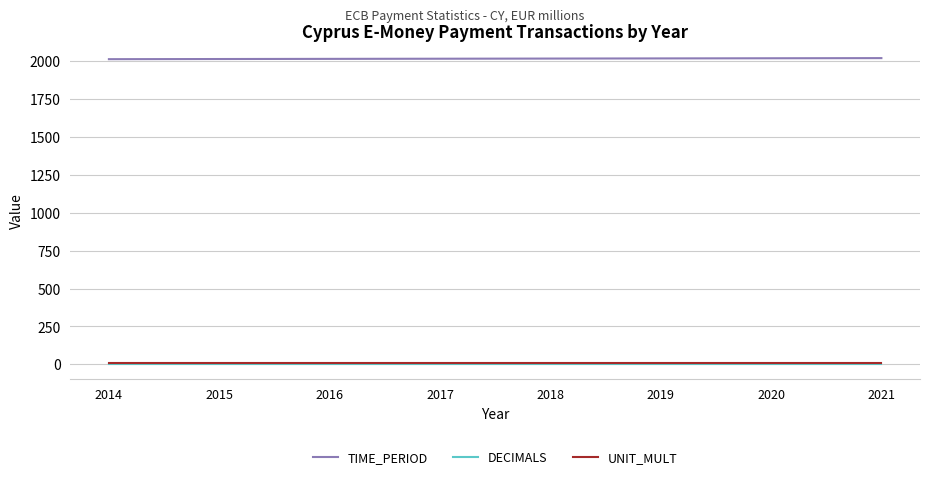

The value of TIME_PERIOD at 2017 is 2017. True or false?

True